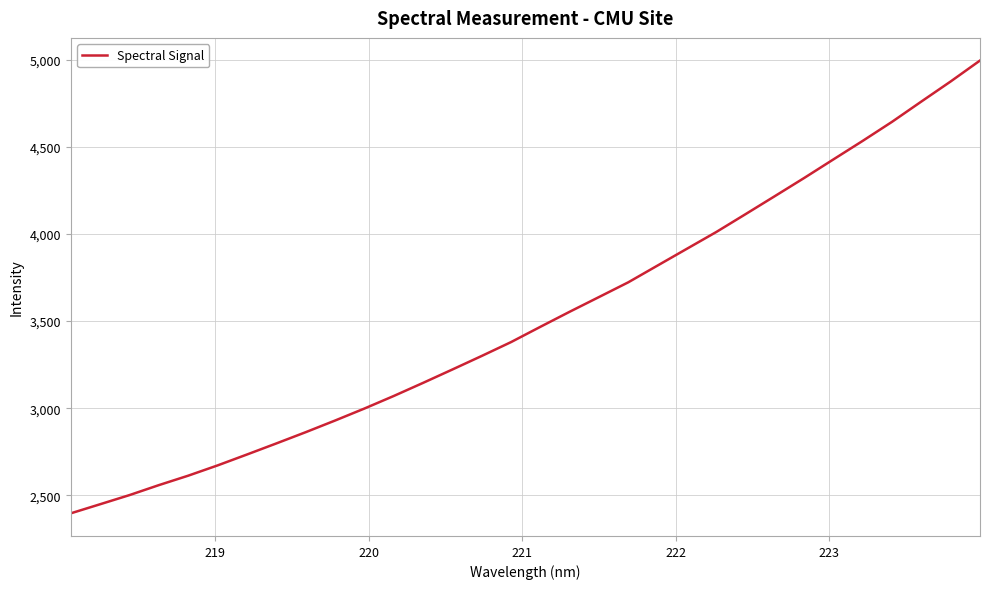

True or false: the data has more than 2 interior local peaks.

False